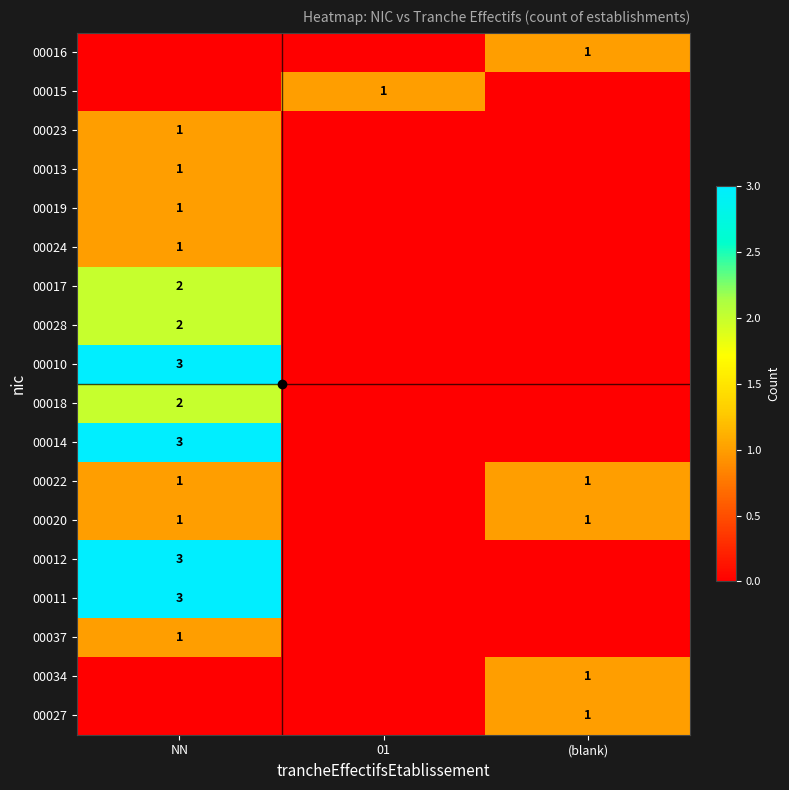

At which category is the sum across all series the highest?

NN